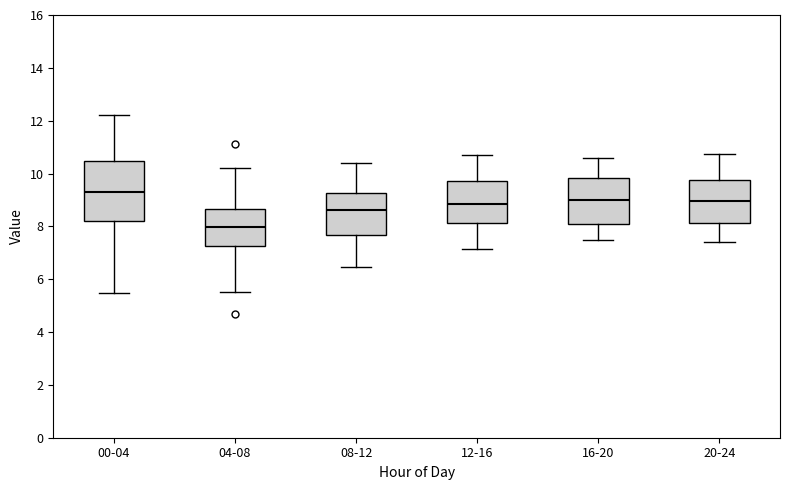

Where is the lower edge of the box for 16-20 on the y-axis? The values are not printed on the chart, so give them approximately, as read against the axis.

8.2